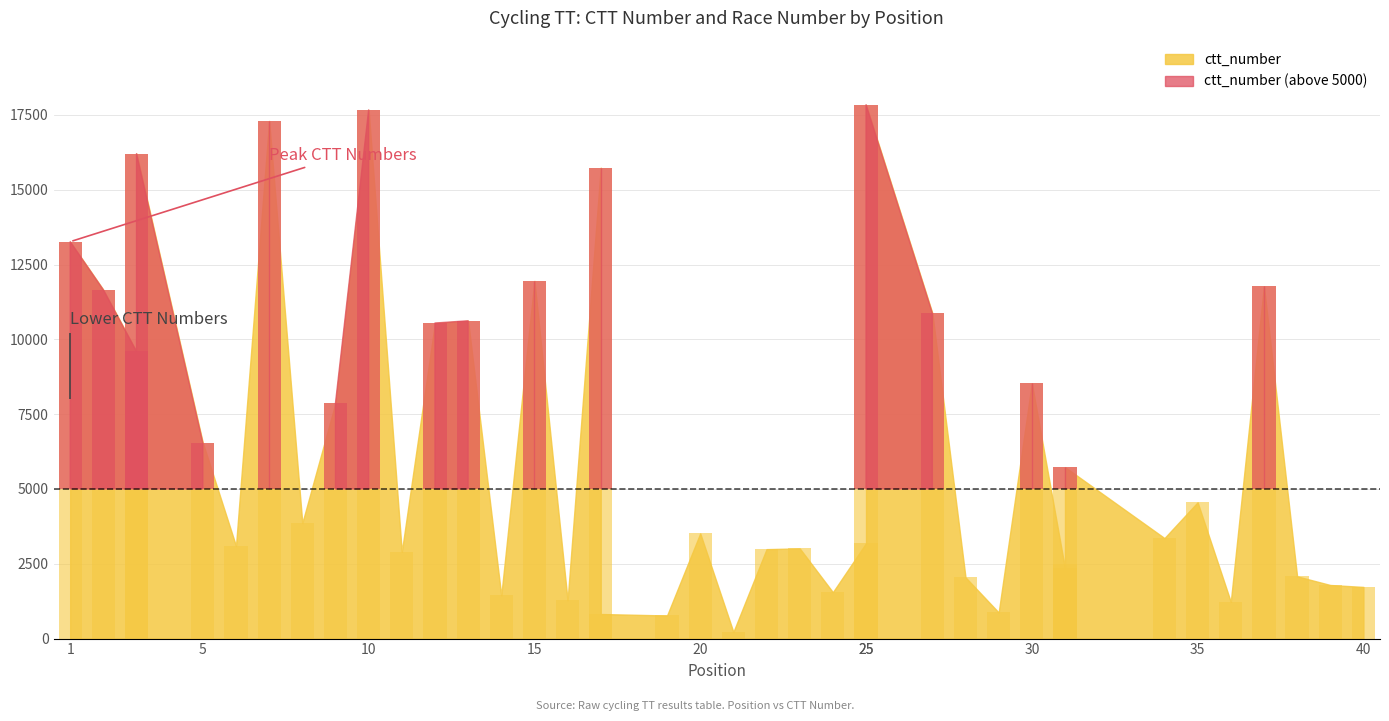

True or false: the data shows 706 at 14.

False